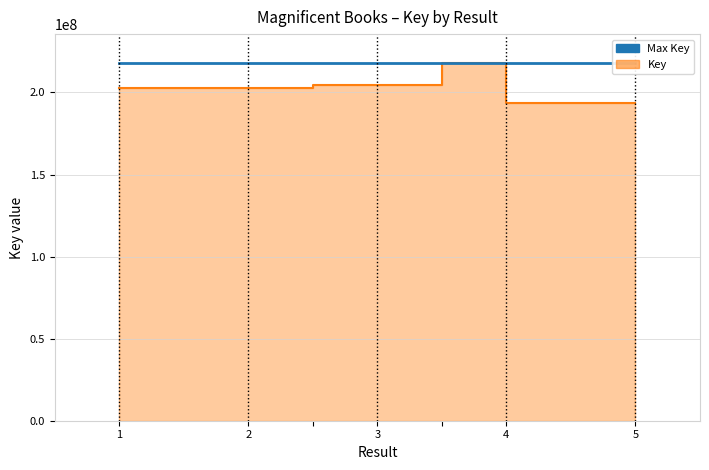

Reading left to right, what are all the values shown in this chart?

202754596	202754664	202754664	204850027	204850027	218114915	193715821